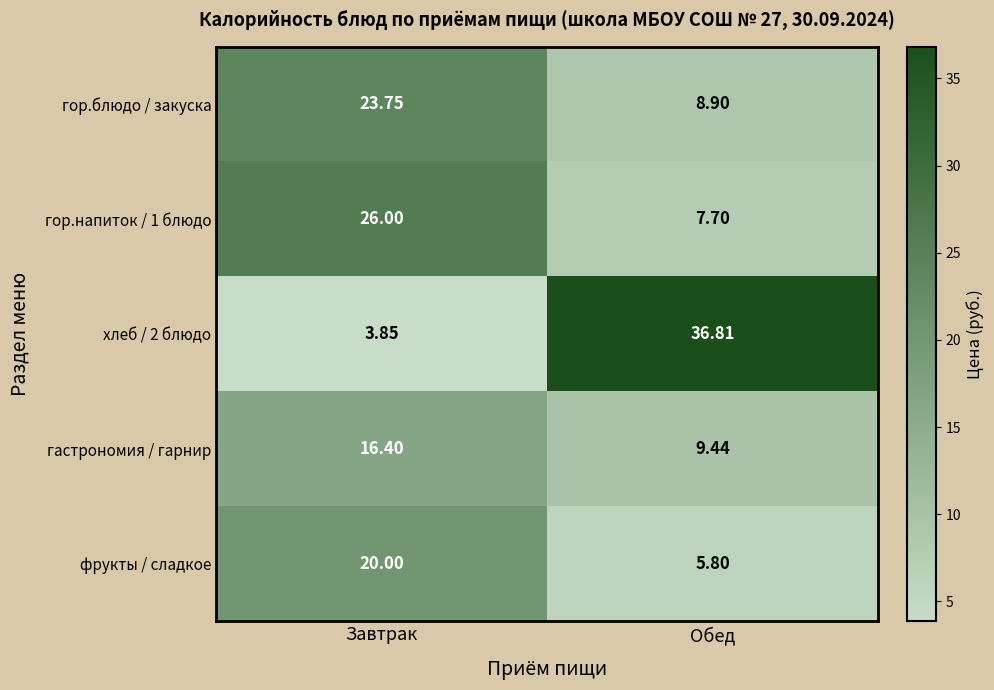

Which series has the widest spread of values?

хлеб / 2 блюдо